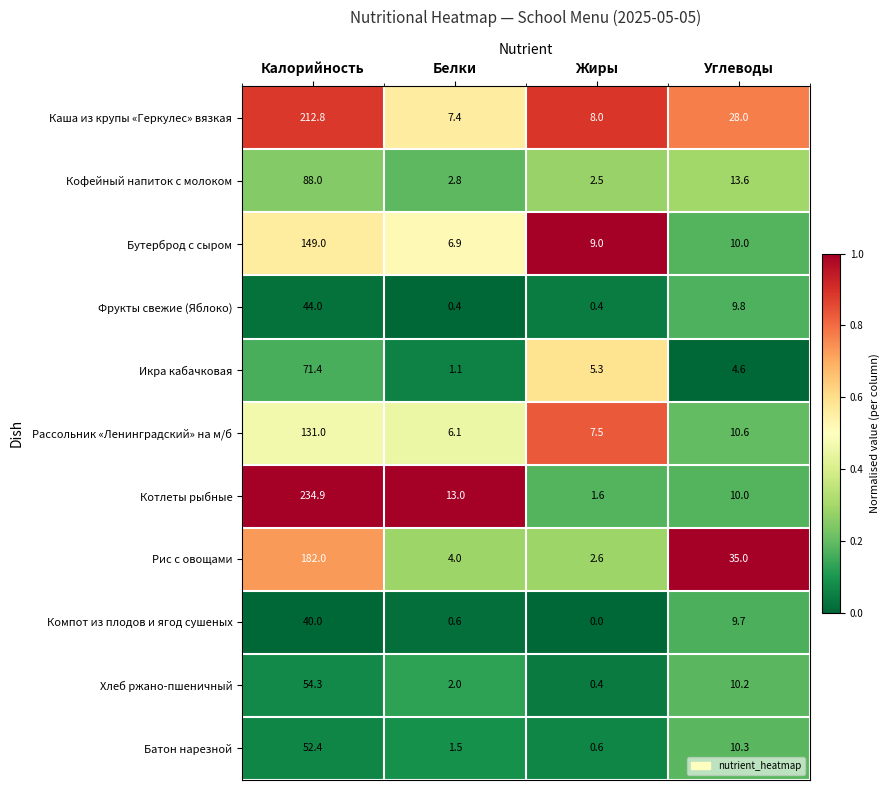

The Икра кабачковая series shows 25.0 at Калорийность. True or false?

False